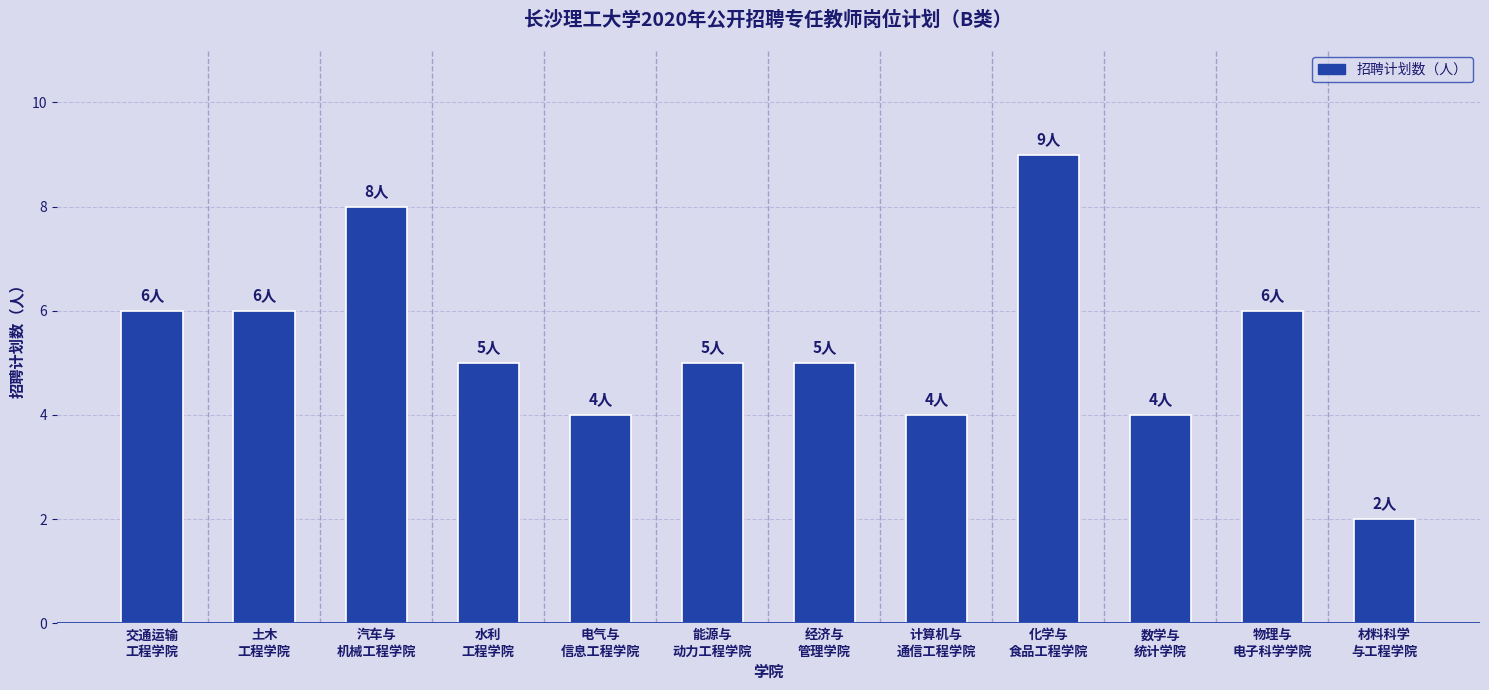

Are the bars horizontal?

No